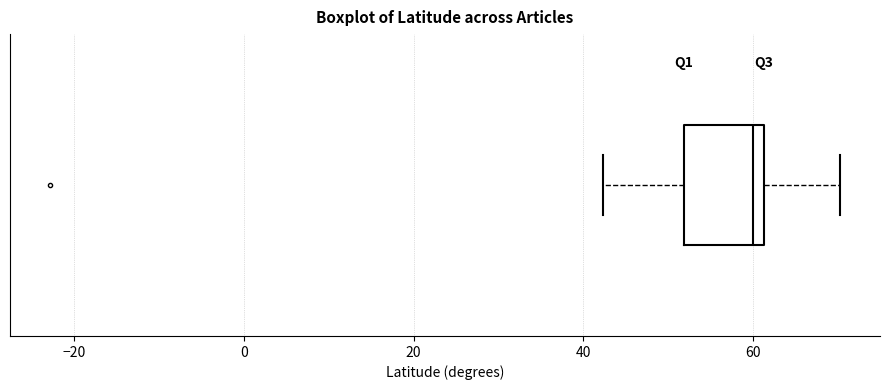

Where does the right whisker of the box end on the x-axis? The values are not printed on the chart, so give them approximately, as read against the axis.

70